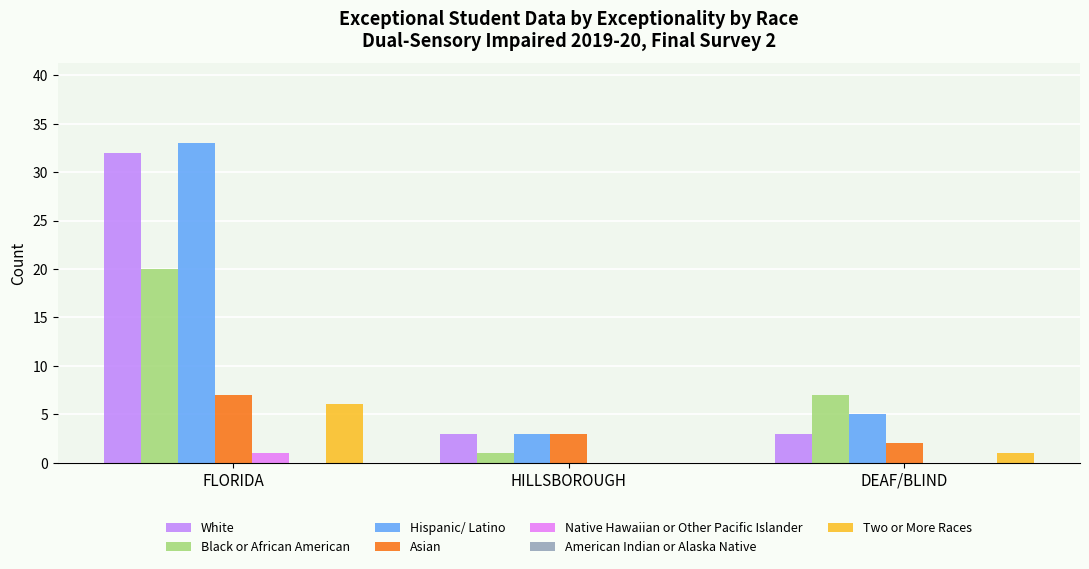

What is the sum of all White values?

38